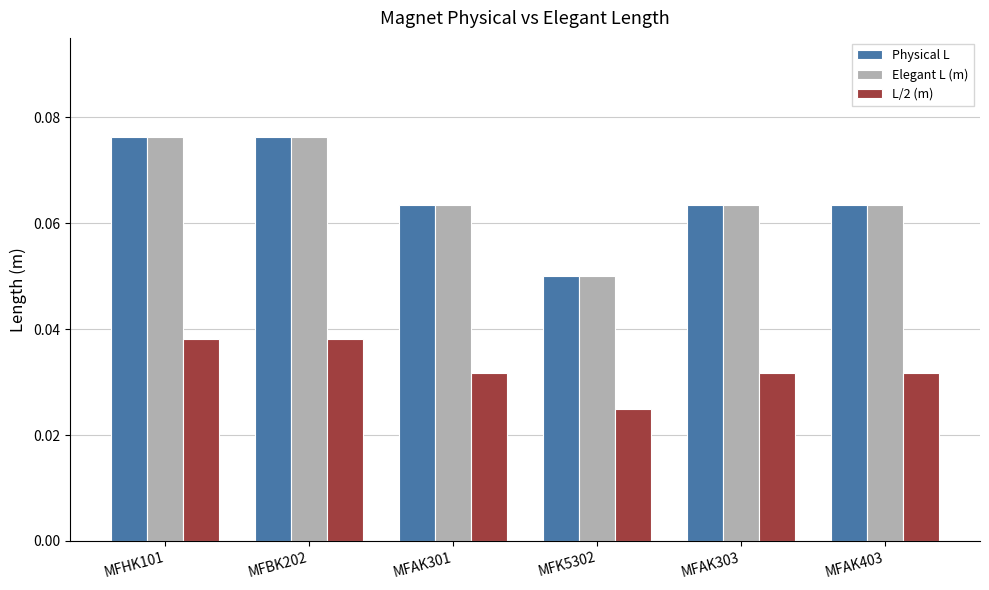

Are the bars horizontal?

No